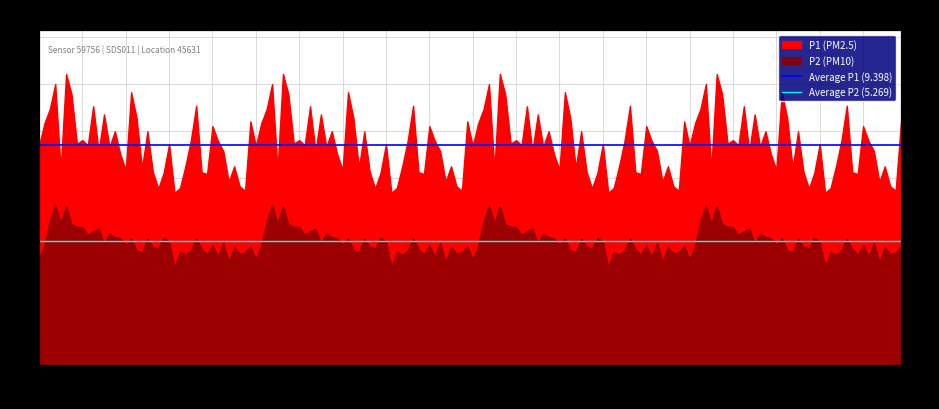

Read the Average P2 (5.269) value at 00:00.

5.3